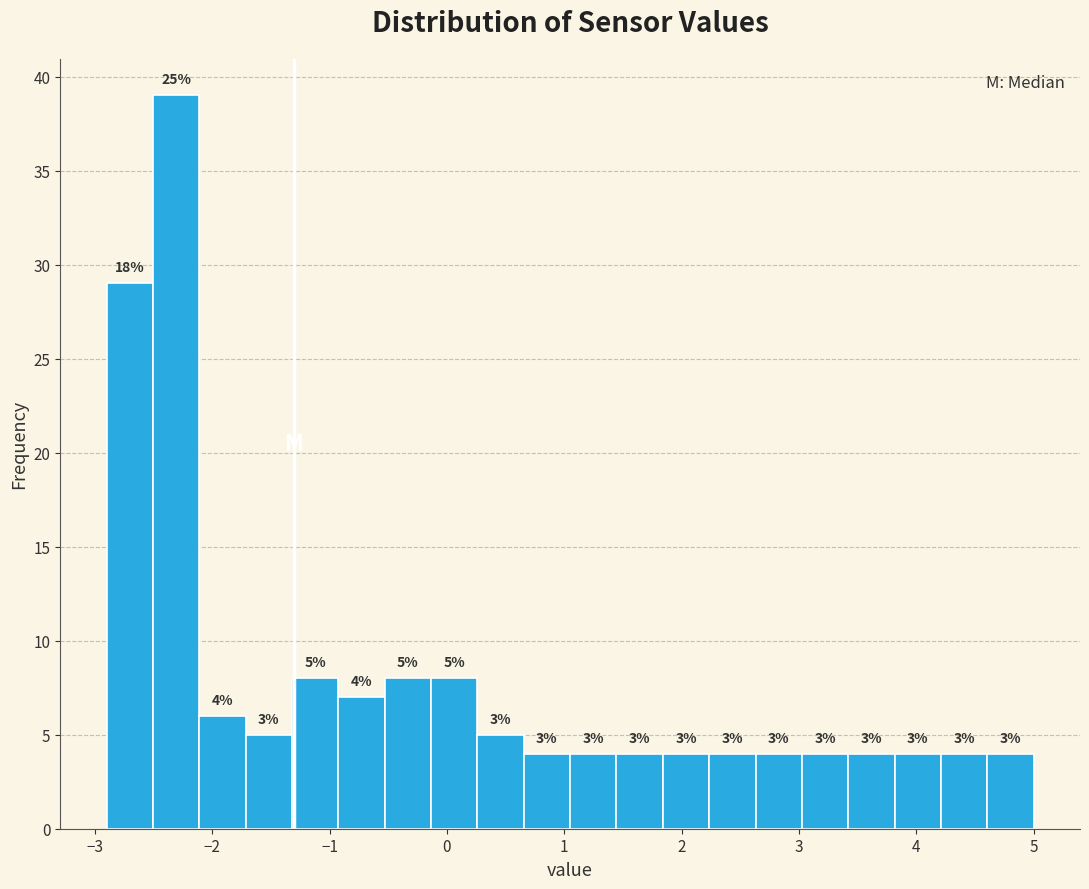

Around what value on the x-axis is the tallest bar? Give the approximate position of its centre, as read against the axis.

-2.3